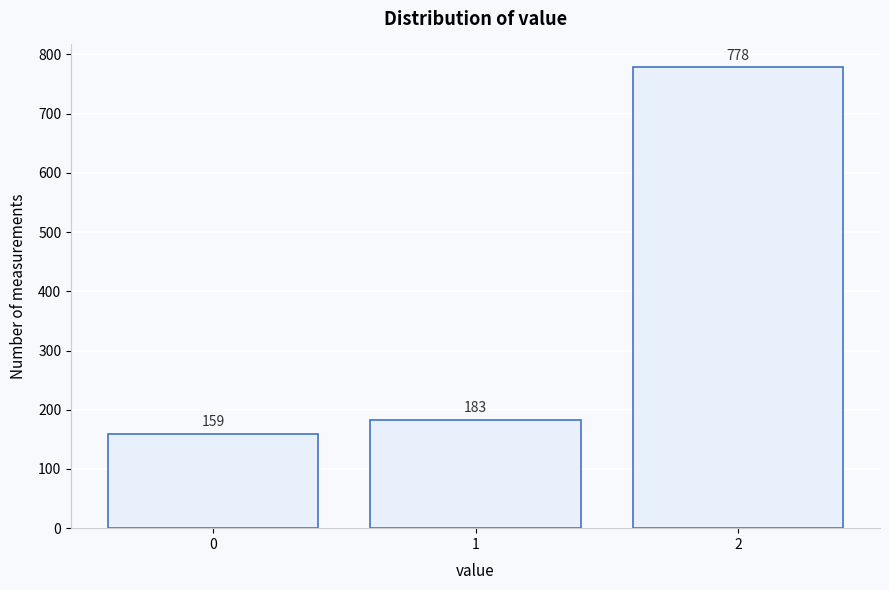

Reading left to right, transcribe all the data shown in this chart.

159	183	778